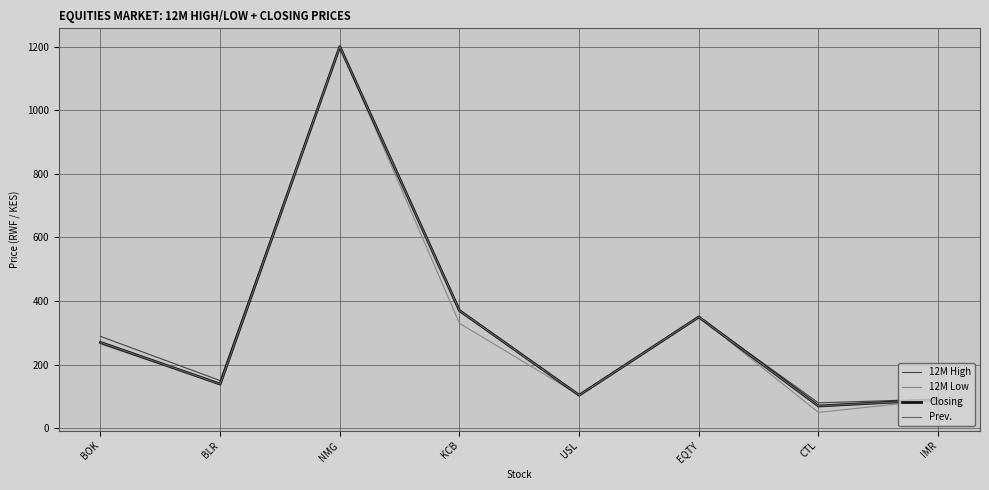

At NMG, list the series in order from largest to smallest.

12M High, 12M Low, Closing, Prev.